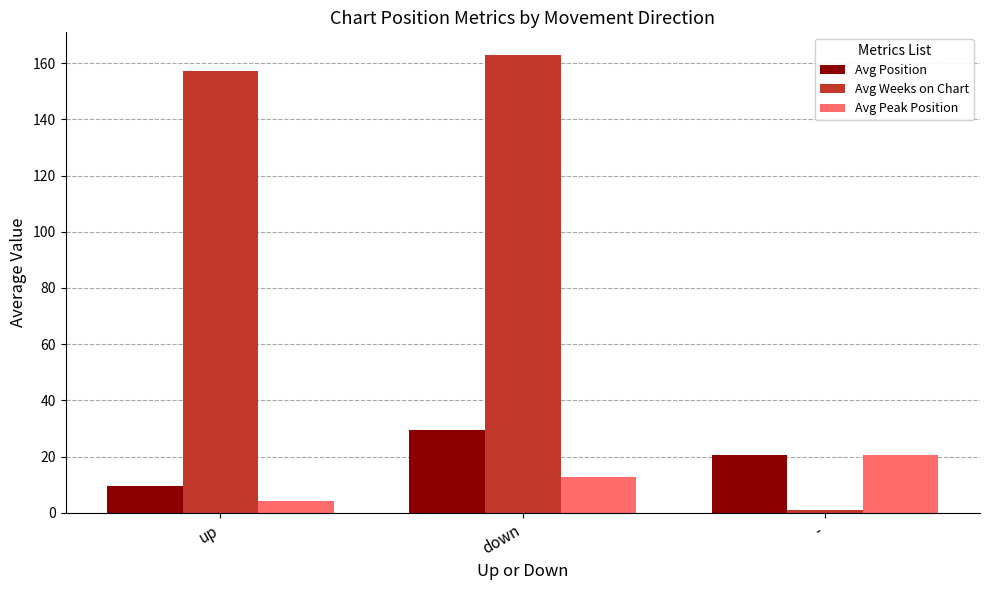

Count the number of categories in the chart.

3